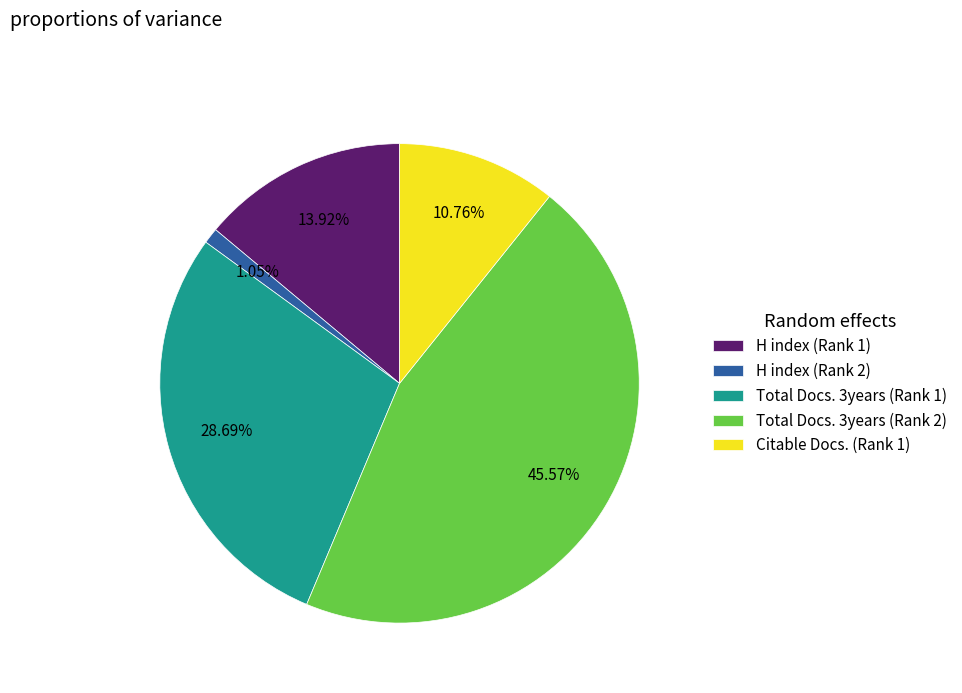

What percentage is NOT represented by Total Docs. 3years (Rank 2)?

54.4%